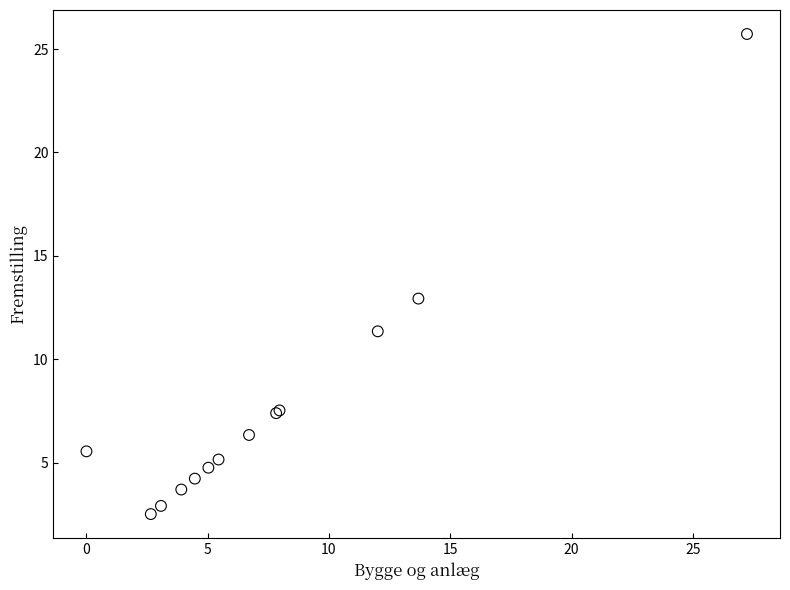

What Y value in the scatter plot is closest to 14?

12.9